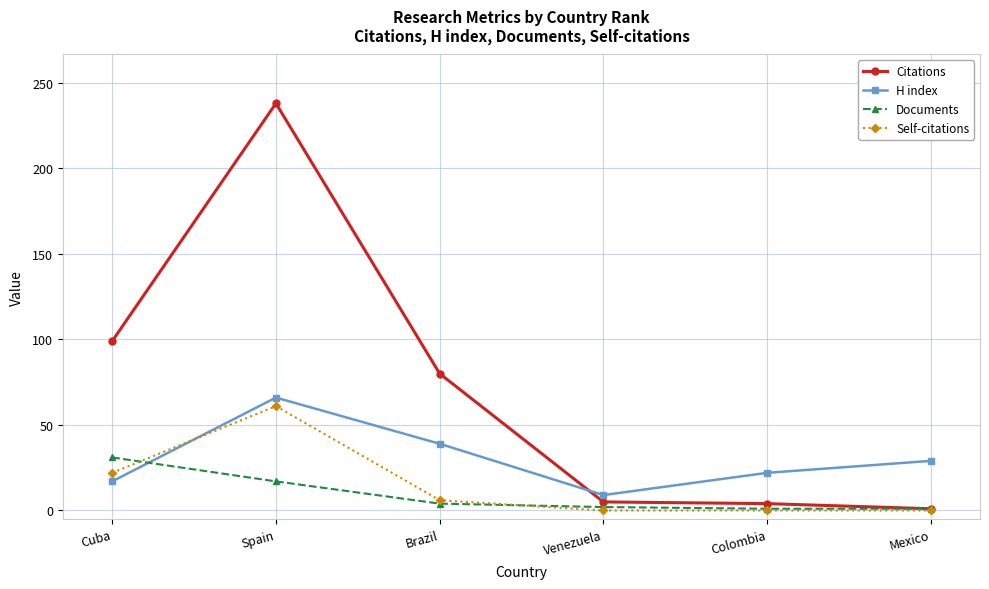

How many lines are shown in the chart?

4